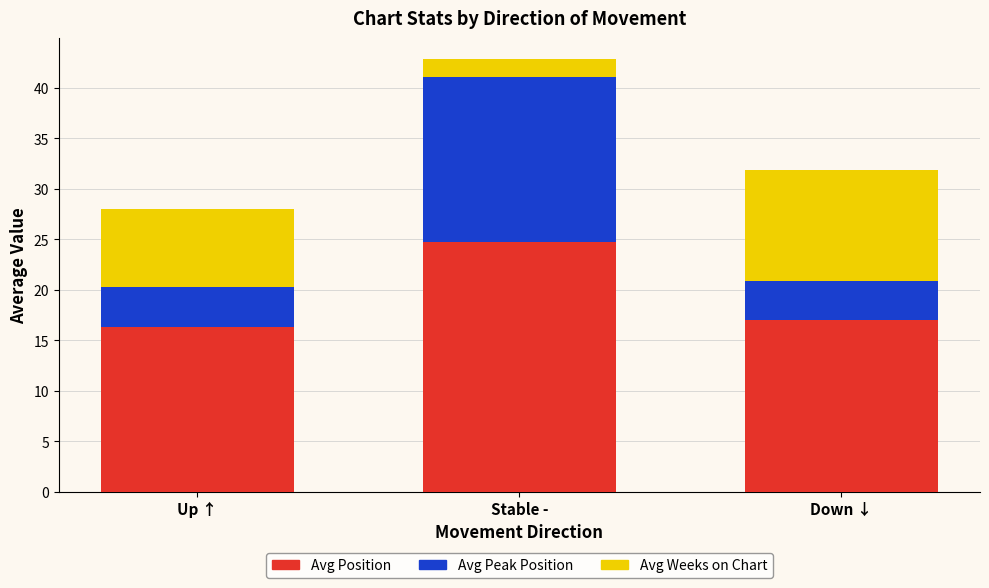

Reading left to right, transcribe the values for Avg Position.

16.3	24.7	17.0